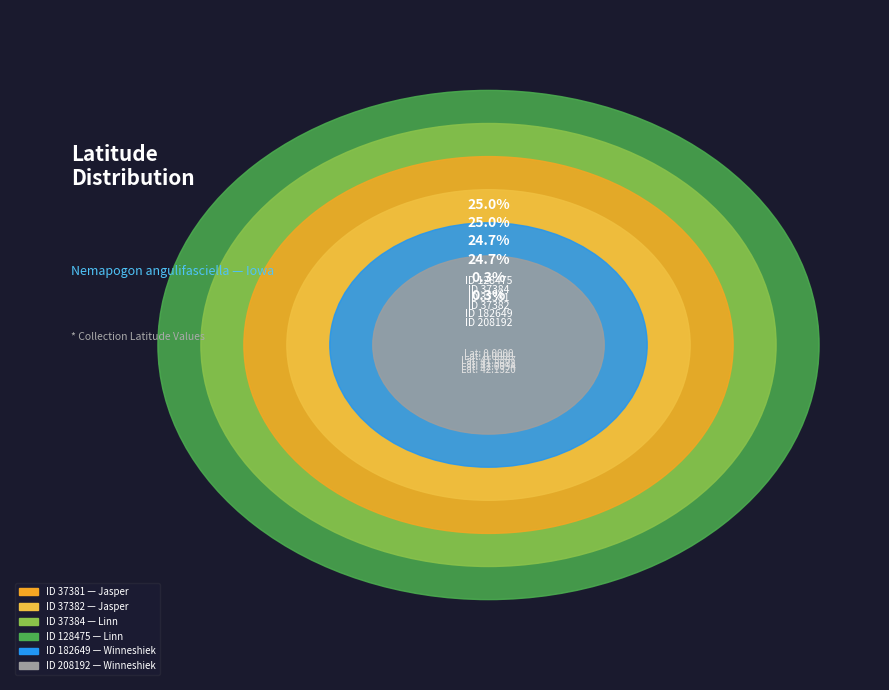

Rank the categories by value from highest to lowest.

128475, 37384, 37381, 37382, 182649, 208192